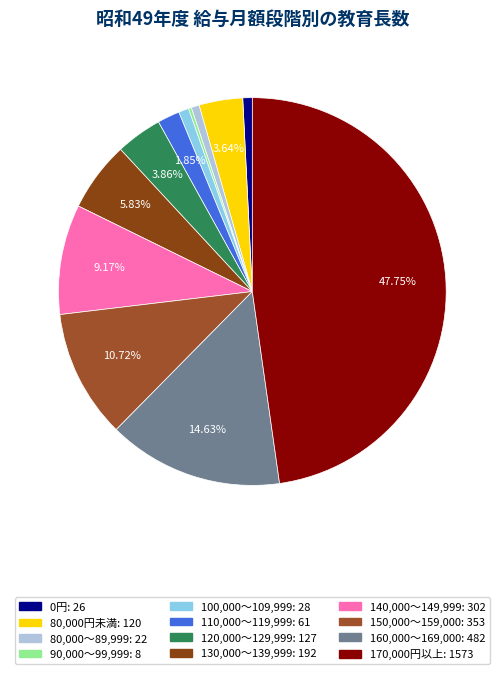

Count the number of slices in the pie.

12